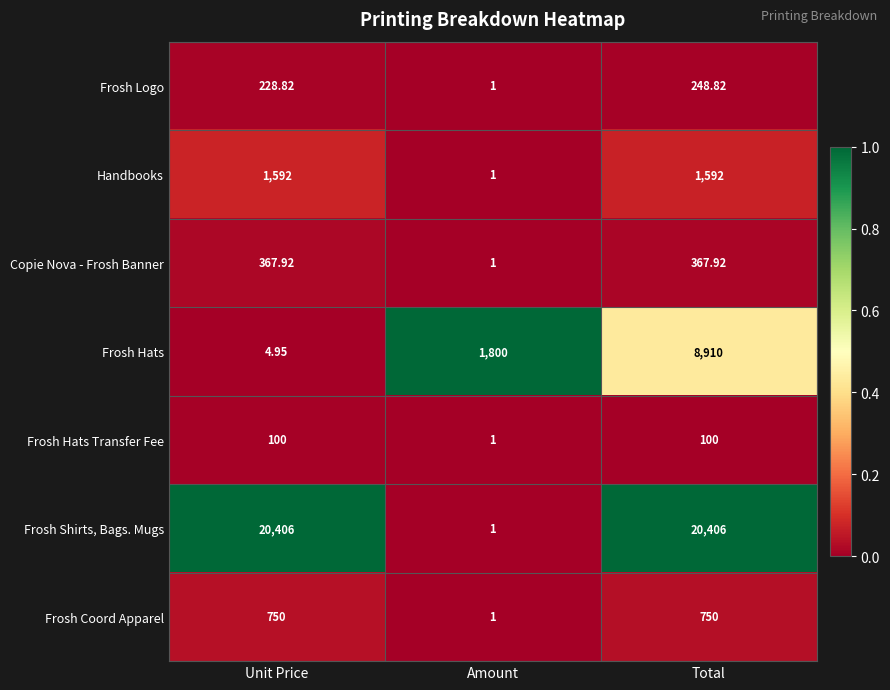

Which series changed the most between Unit Price and Amount?

Frosh Shirts, Bags. Mugs